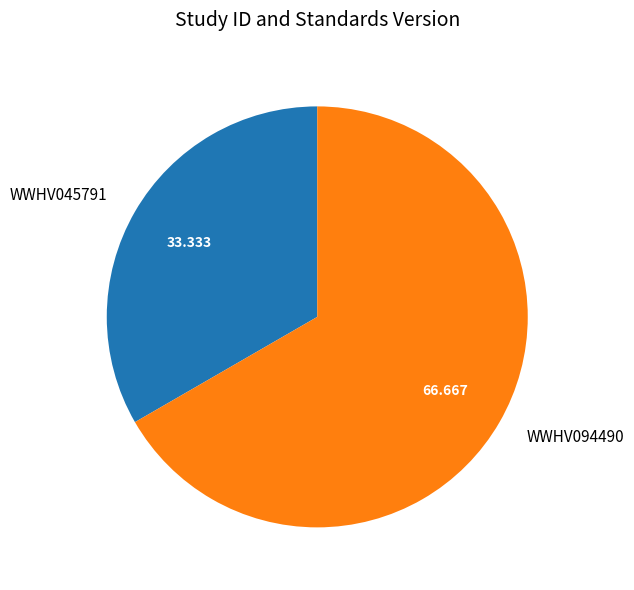

How many segments does this pie chart have?

2